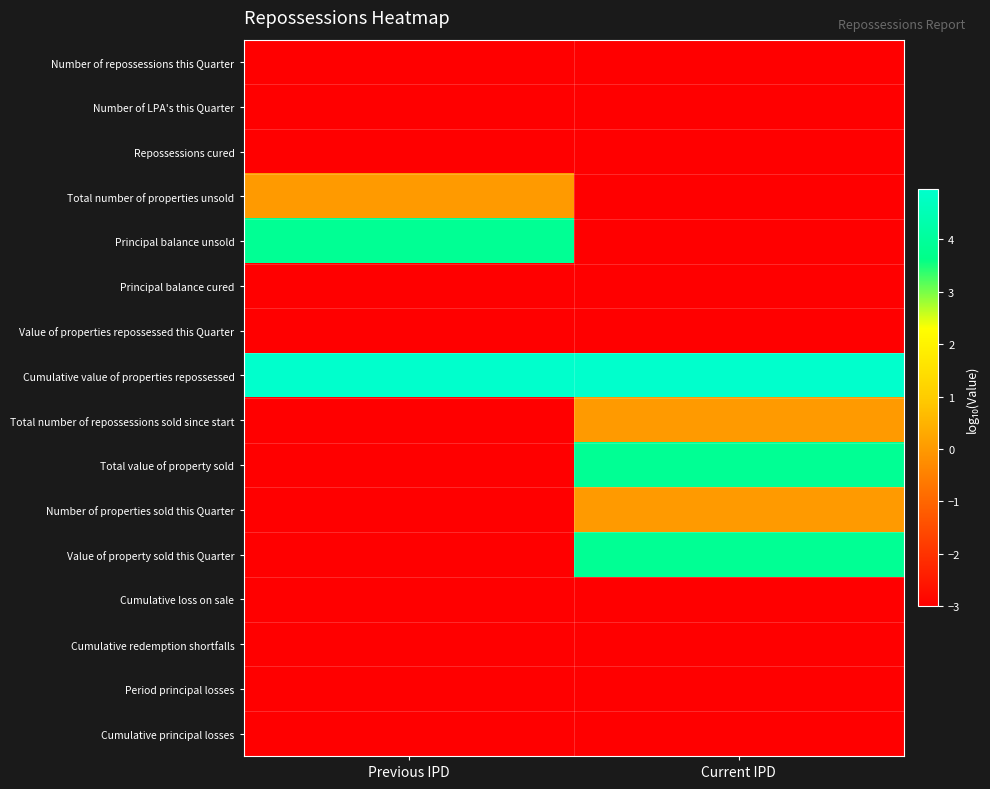

At which category is the sum across all series the highest?

Current IPD